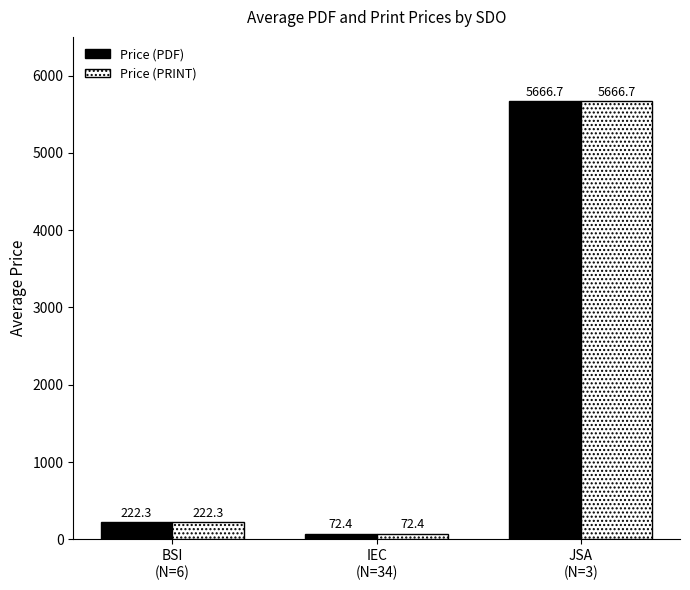

What is the maximum value for Price (PRINT)?

5666.7